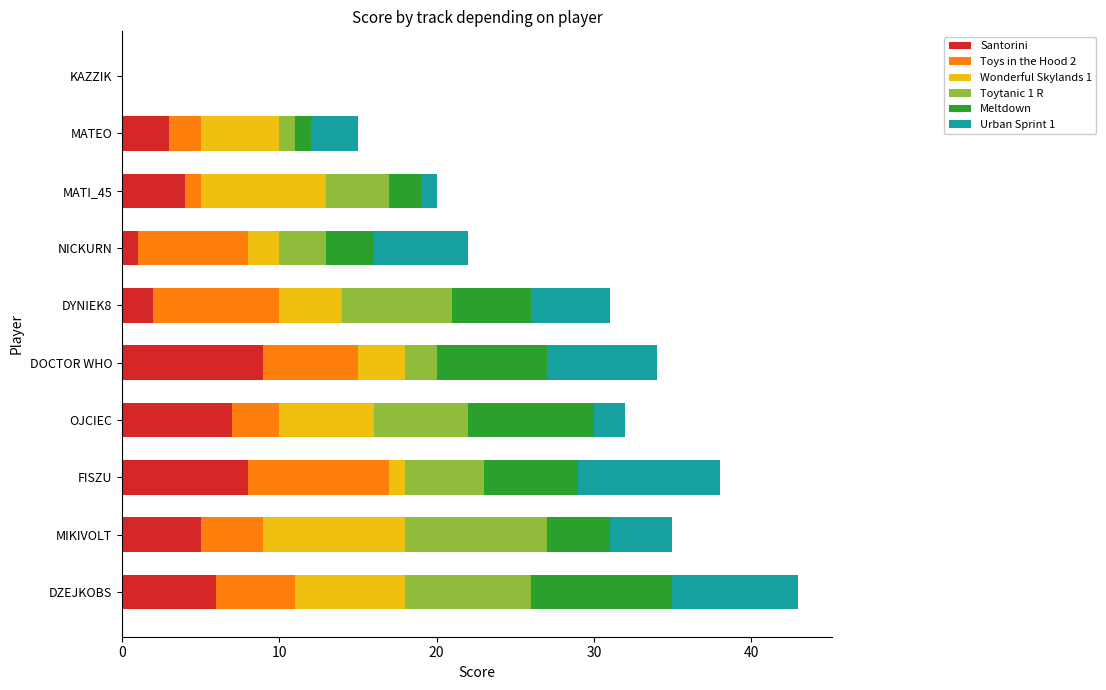

The value of Santorini at MATEO is 5. True or false?

False